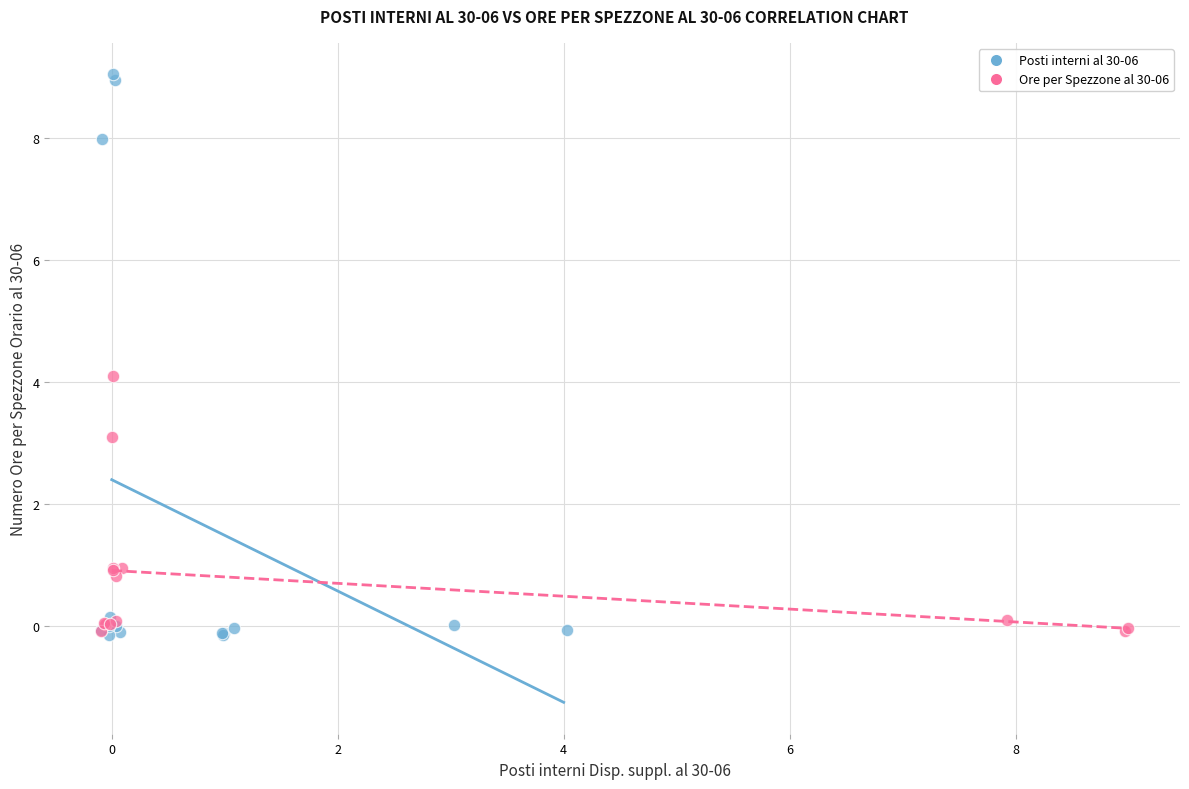

What are all the series names shown in the legend?

Posti interni al 30-06, Ore per Spezzone al 30-06